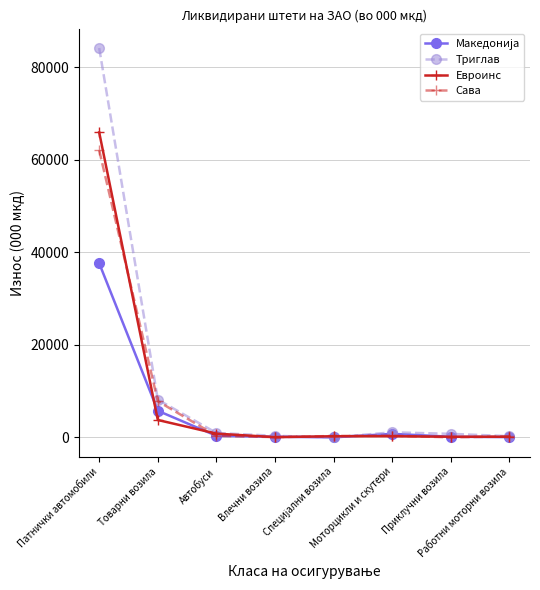

At which category is the sum across all series the highest?

Патнички автомобили